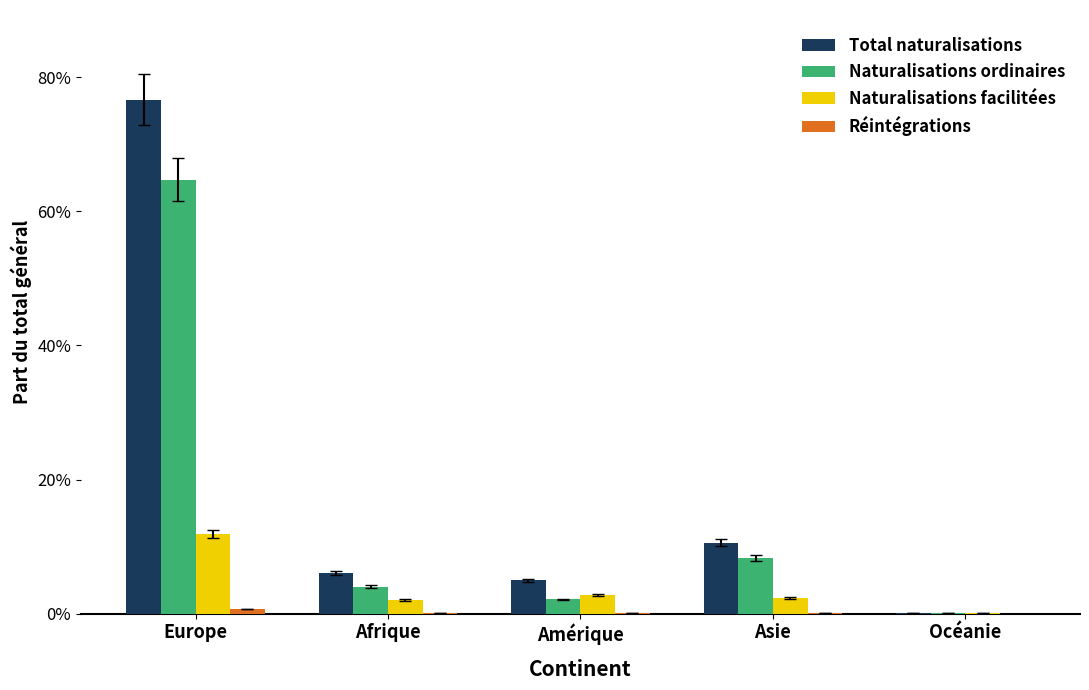

Reading right to left, list all the values displayed in this chart.

Total naturalisations: 0.0	0.1	0.0	0.1	0.8
Naturalisations ordinaires: 0.0	0.1	0.0	0.0	0.6
Naturalisations facilitées: 0.0	0.0	0.0	0.0	0.1
Réintégrations: 0.0	0.0	0.0	0.0	0.0